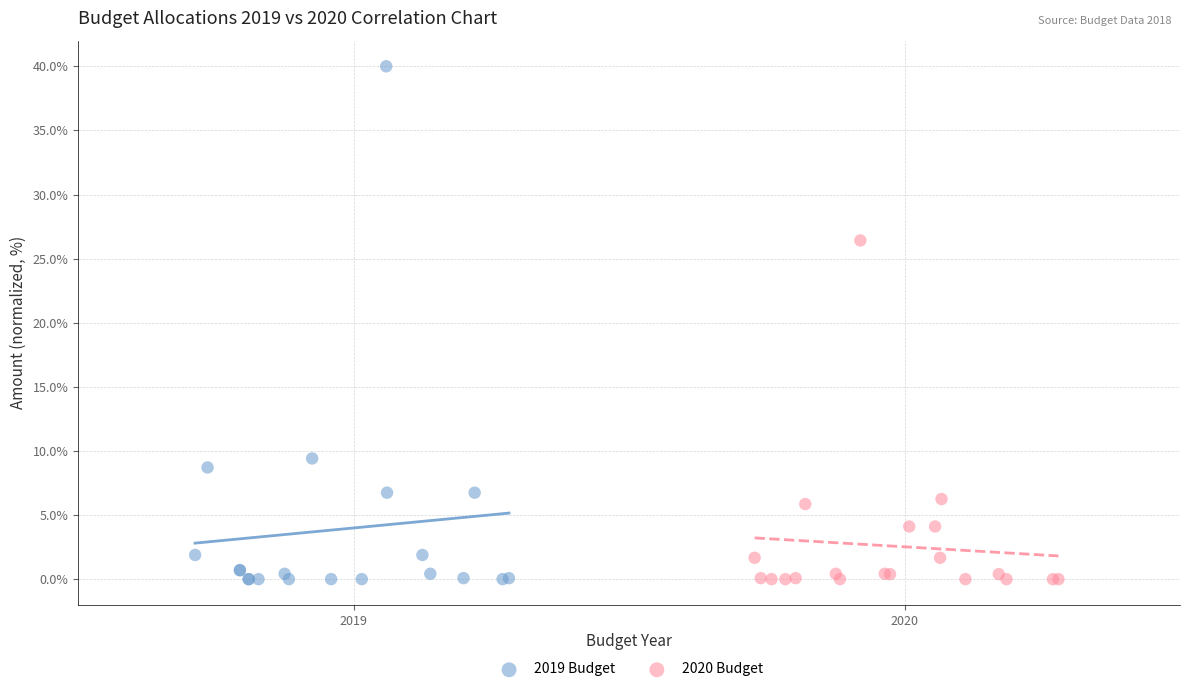

Which series has the widest spread of Y values?

2019 Budget